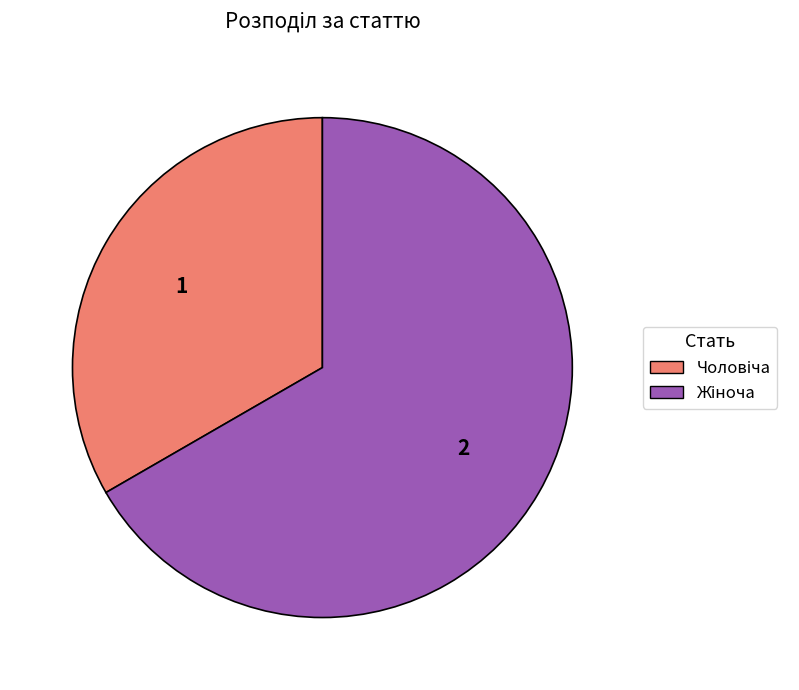

Does any single category account for the majority?

Yes